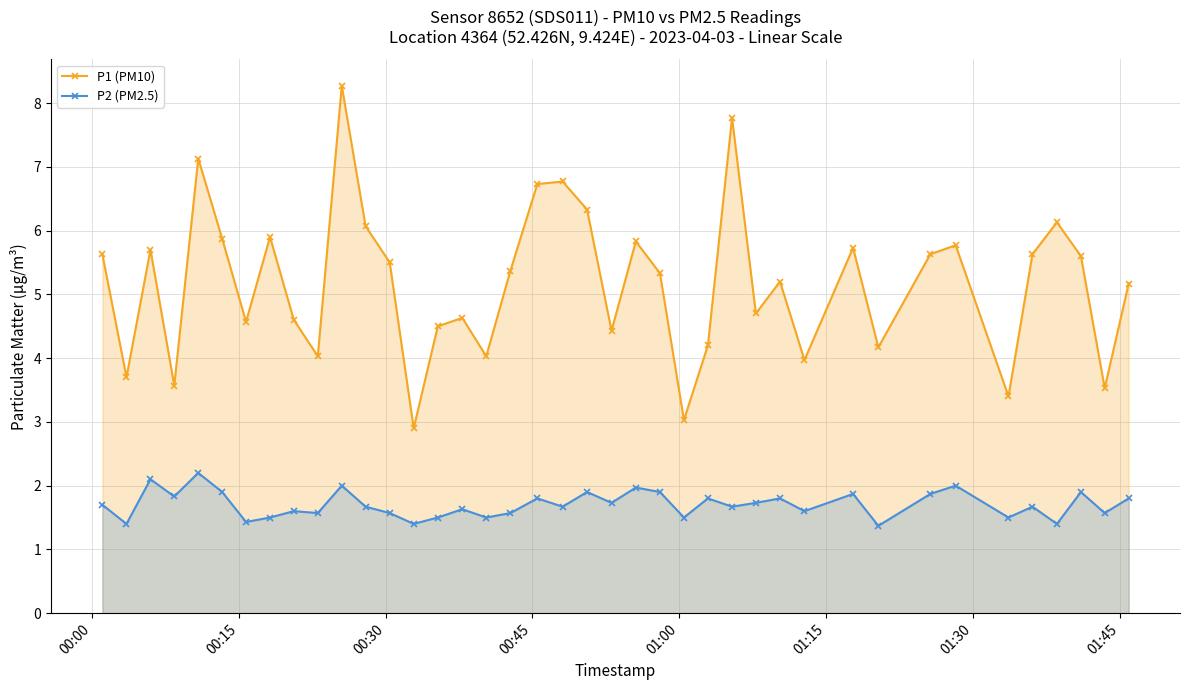

What are all the series names shown in the legend?

P1 (PM10), P2 (PM2.5)